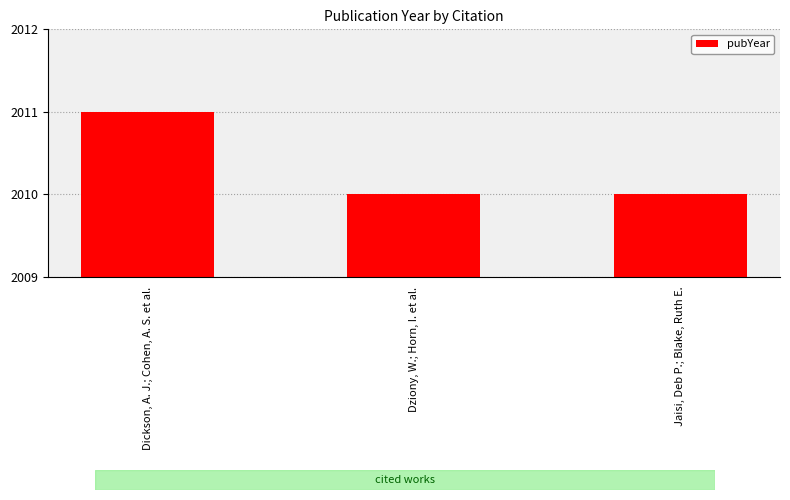

How many bars are there in total?

3